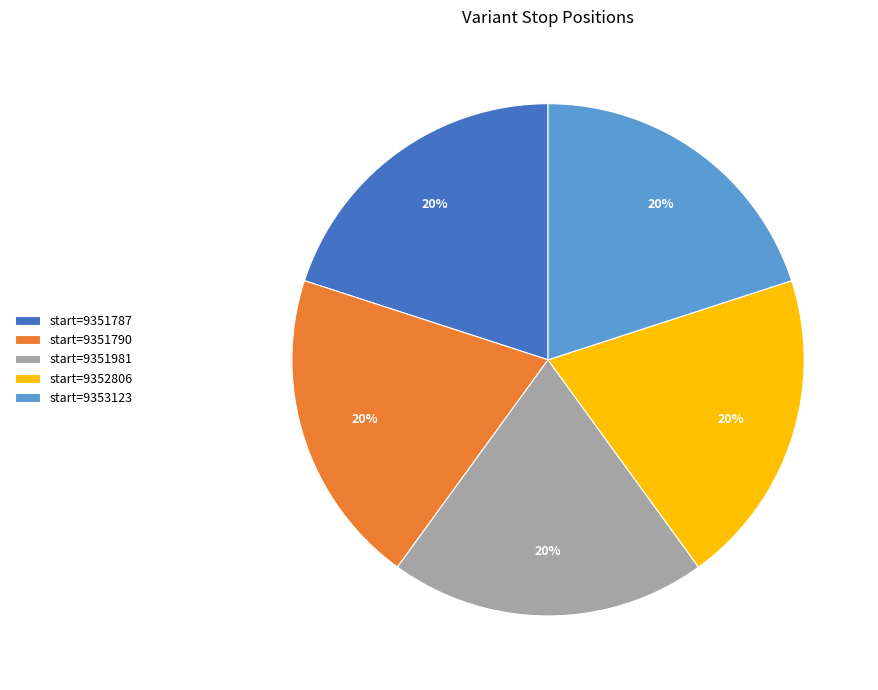

Count the number of slices in the pie.

5